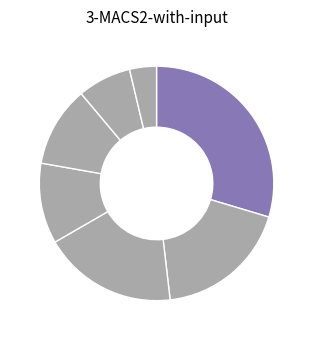

How many slices are in this pie chart?

7